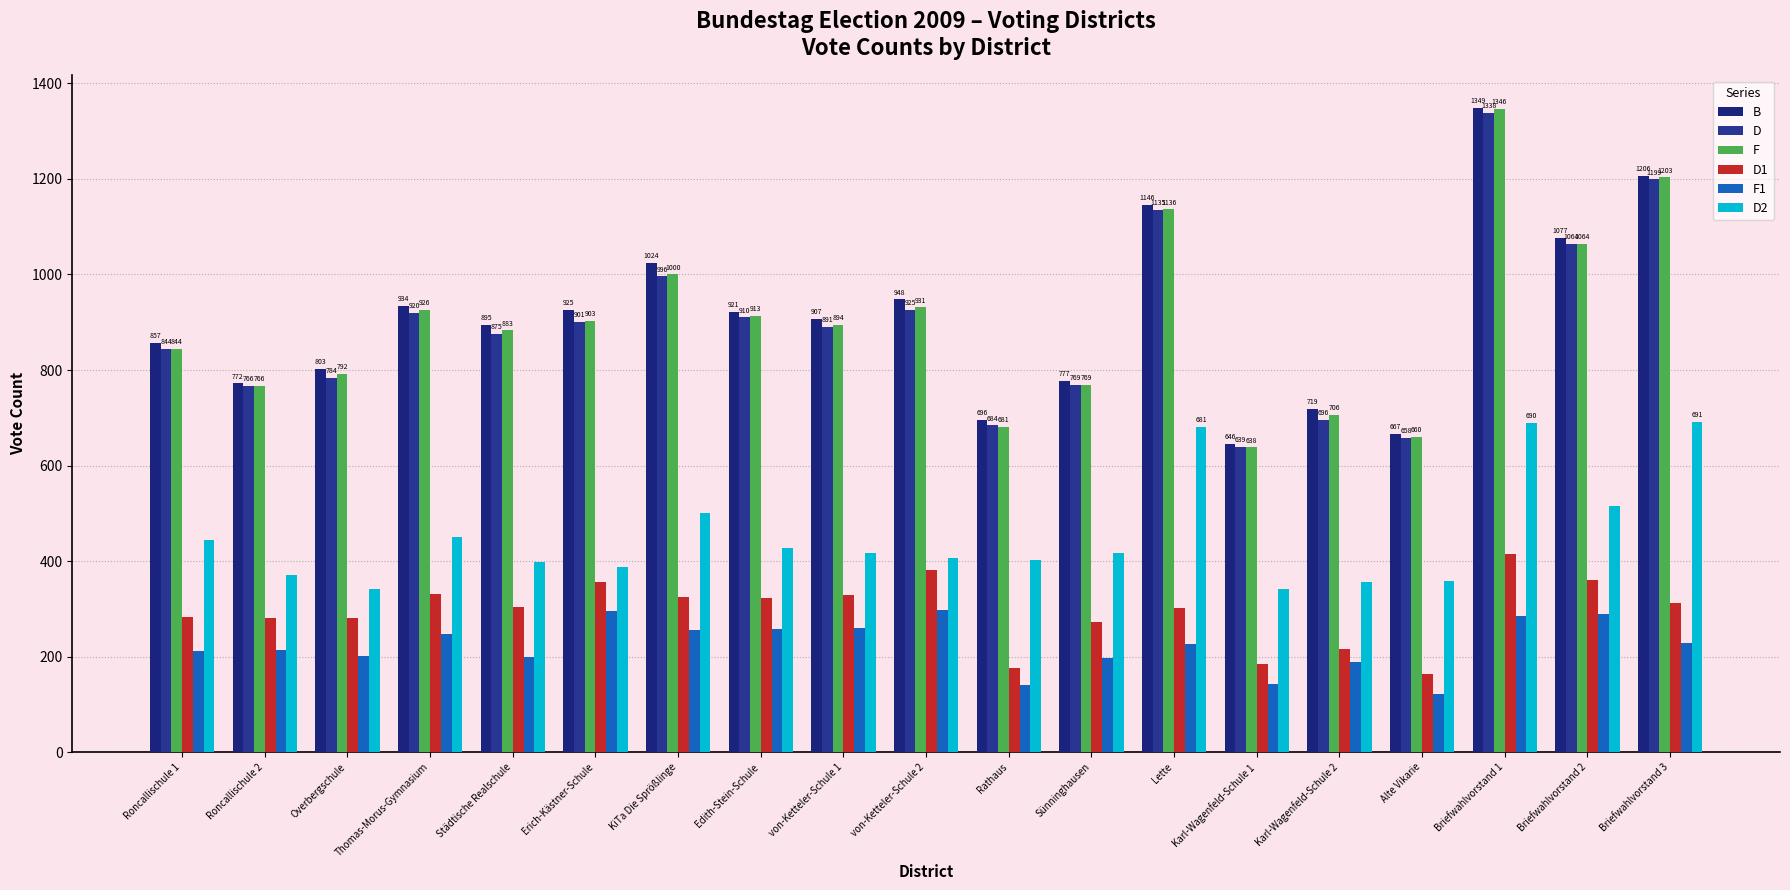

Rank the series at Städtische Realschule from lowest to highest value.

F1, D1, D2, D, F, B